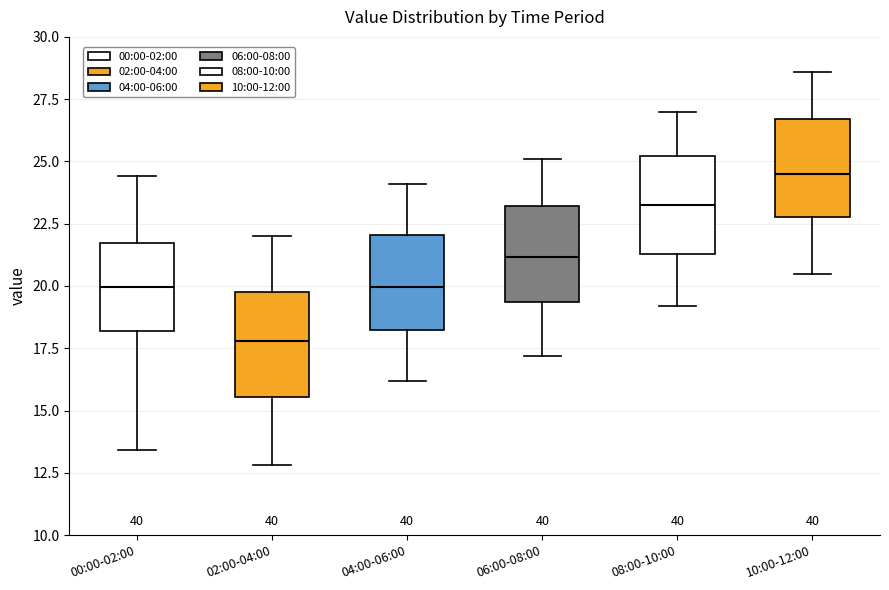

Reading left to right, read every box against the y-axis: the position of its median line, the range the box covers, and the ends of its whiskers. The values are not printed on the chart, so give them approximately, as read against the axis.

00:00-02:00: median 20.0, box 18.0 to 21.5, whiskers 13.5 to 24.5
02:00-04:00: median 18.0, box 15.5 to 20.0, whiskers 13.0 to 22.0
04:00-06:00: median 20.0, box 18.5 to 22.0, whiskers 16.0 to 24.0
06:00-08:00: median 21.0, box 19.5 to 23.0, whiskers 17.0 to 25.0
08:00-10:00: median 23.5, box 21.5 to 25.0, whiskers 19.0 to 27.0
10:00-12:00: median 24.5, box 23.0 to 26.5, whiskers 20.5 to 28.5